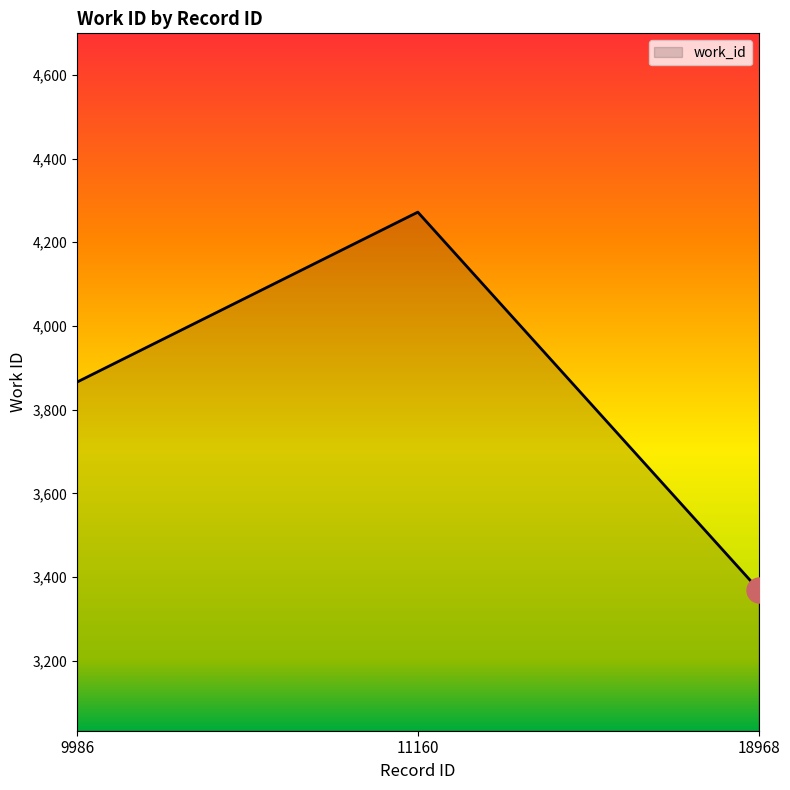

The chart shows a value of 4272 at 11160. True or false?

True